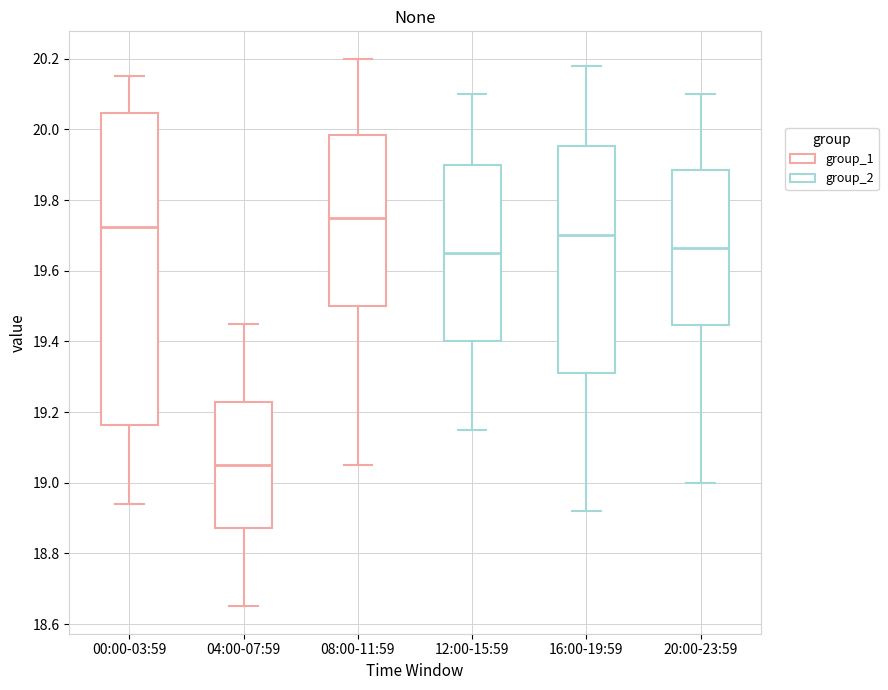

Reading left to right, read every box against the y-axis: the position of its median line, the range the box covers, and the ends of its whiskers. The values are not printed on the chart, so give them approximately, as read against the axis.

00:00-03:59: median 19.72, box 19.16 to 20.04, whiskers 18.94 to 20.16
04:00-07:59: median 19.06, box 18.88 to 19.22, whiskers 18.66 to 19.46
08:00-11:59: median 19.76, box 19.50 to 19.98, whiskers 19.06 to 20.20
12:00-15:59: median 19.66, box 19.40 to 19.90, whiskers 19.16 to 20.10
16:00-19:59: median 19.70, box 19.32 to 19.96, whiskers 18.92 to 20.18
20:00-23:59: median 19.66, box 19.44 to 19.88, whiskers 19.00 to 20.10